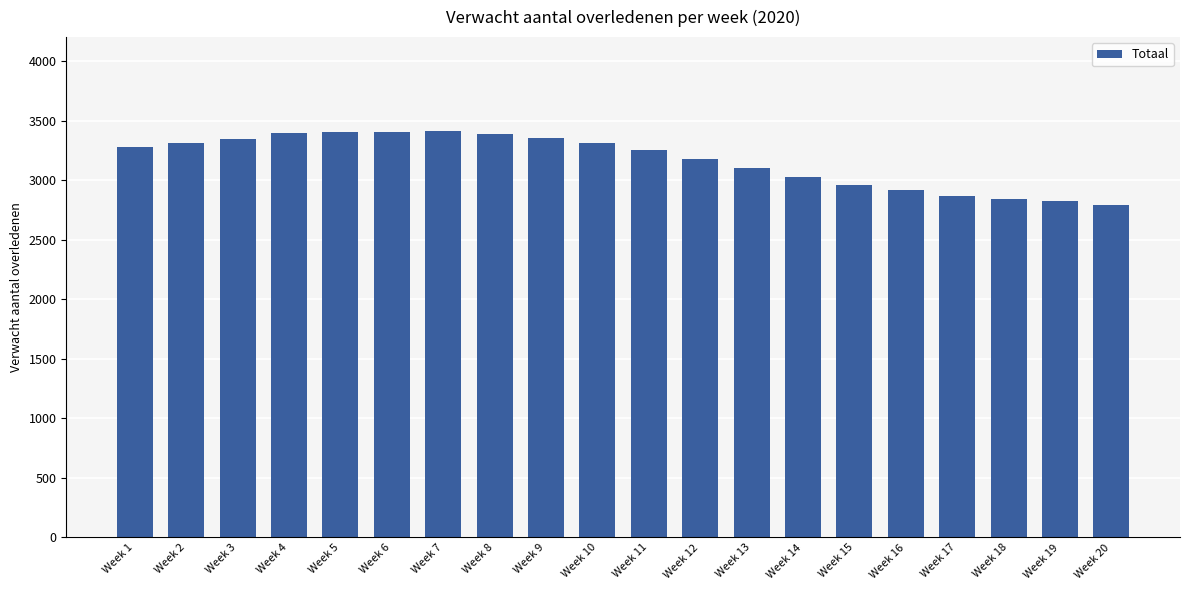

How many values are below 3277?

10